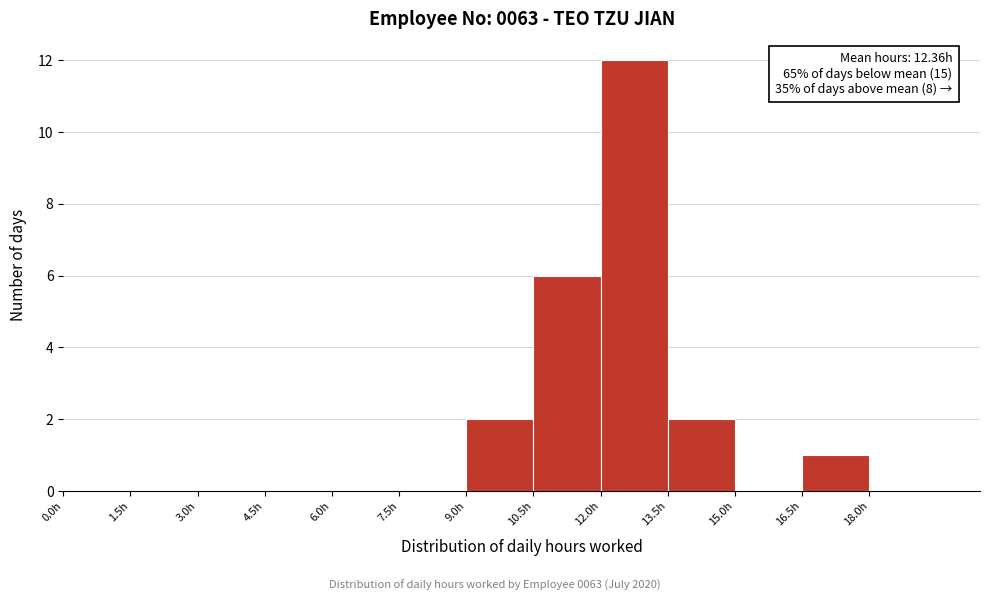

Which range on the x-axis has the tallest bar?

12.0 to 13.5